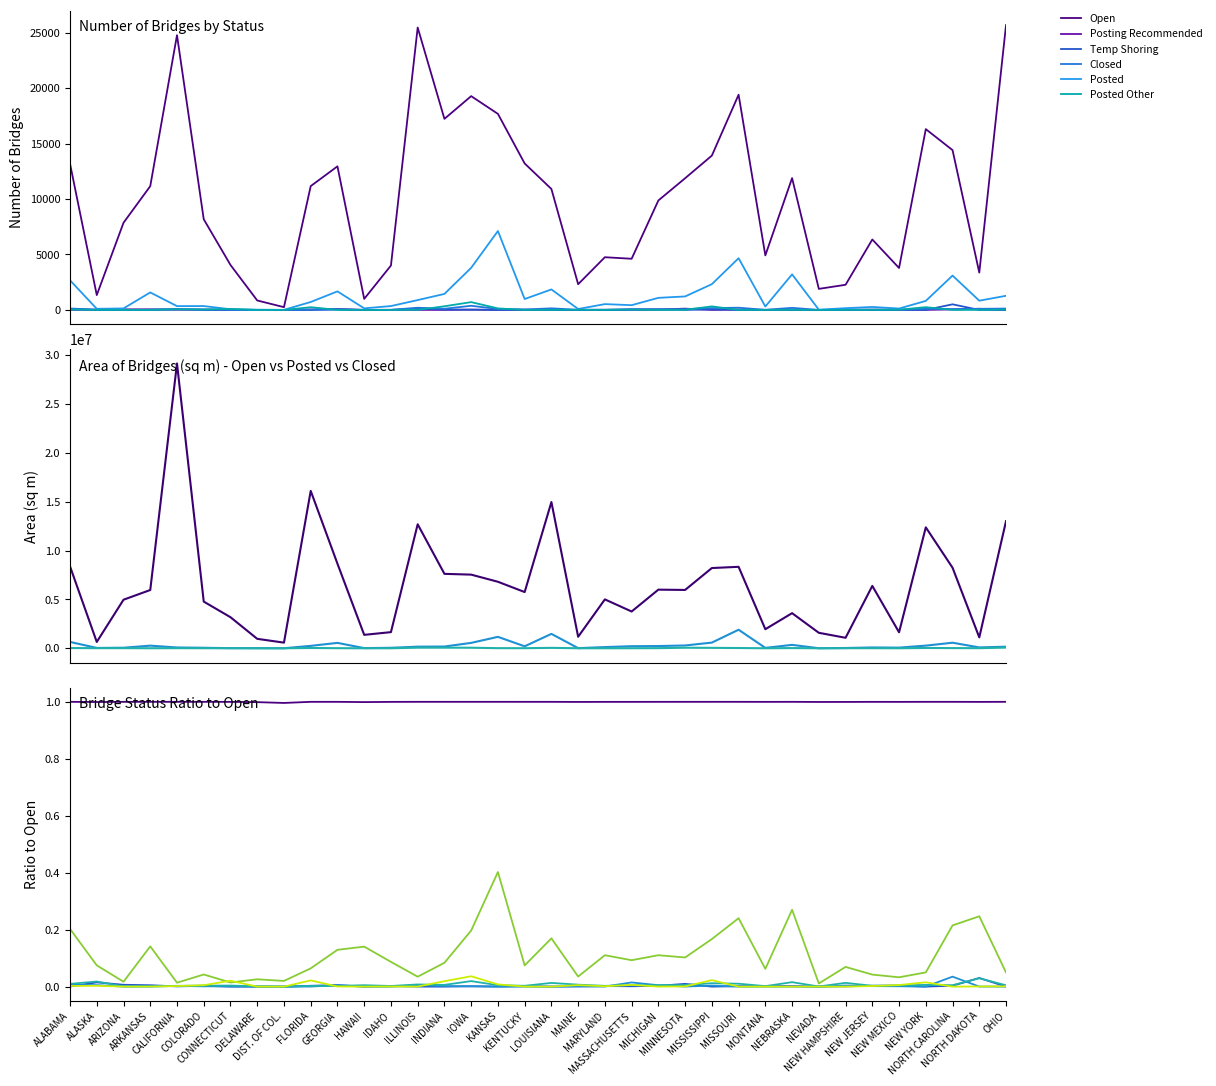

The value of Posting Recommended at GEORGIA is 0.0. True or false?

True